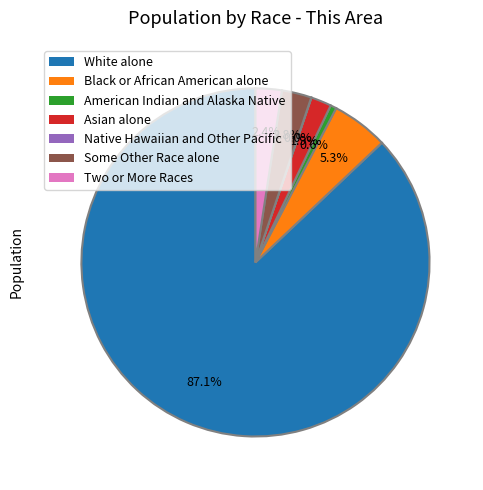

What portion of the pie excludes American Indian and Alaska Native?

99.4%